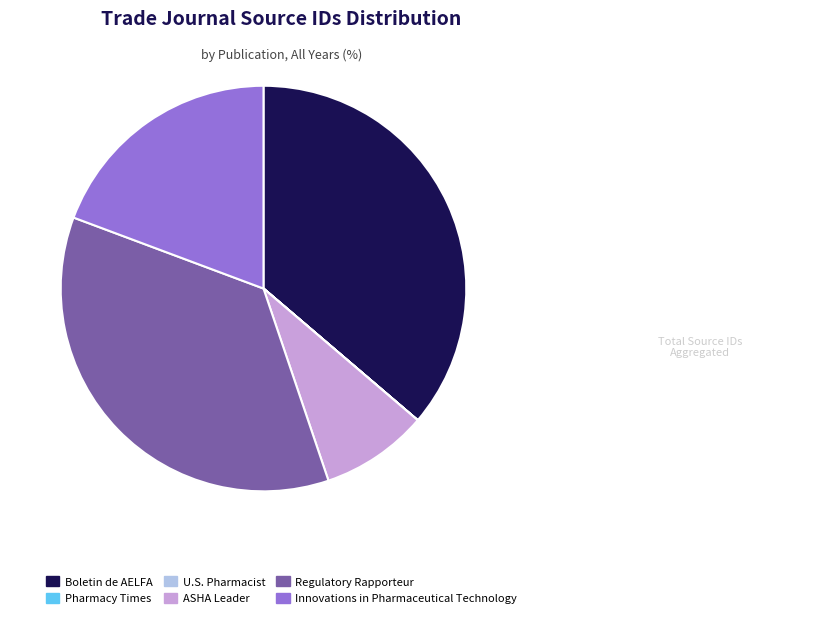

Is the sum of ASHA Leader and Boletin de AELFA greater than half?

No